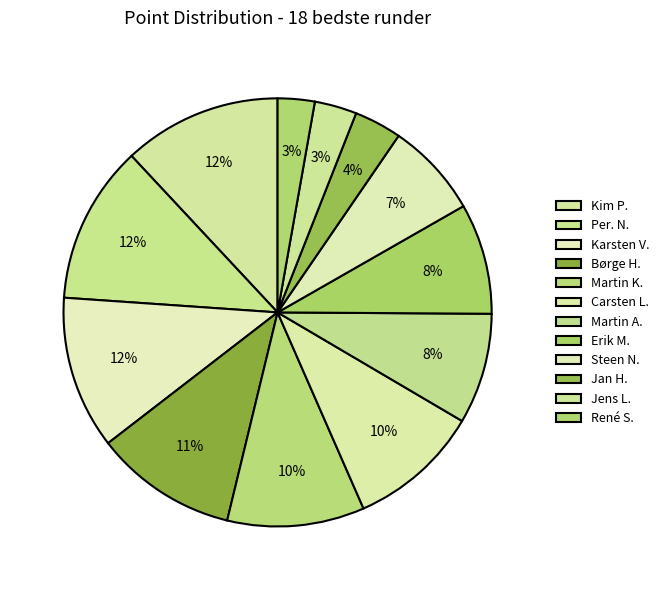

Combined, do Karsten V. and Jan H. account for over 50%?

No